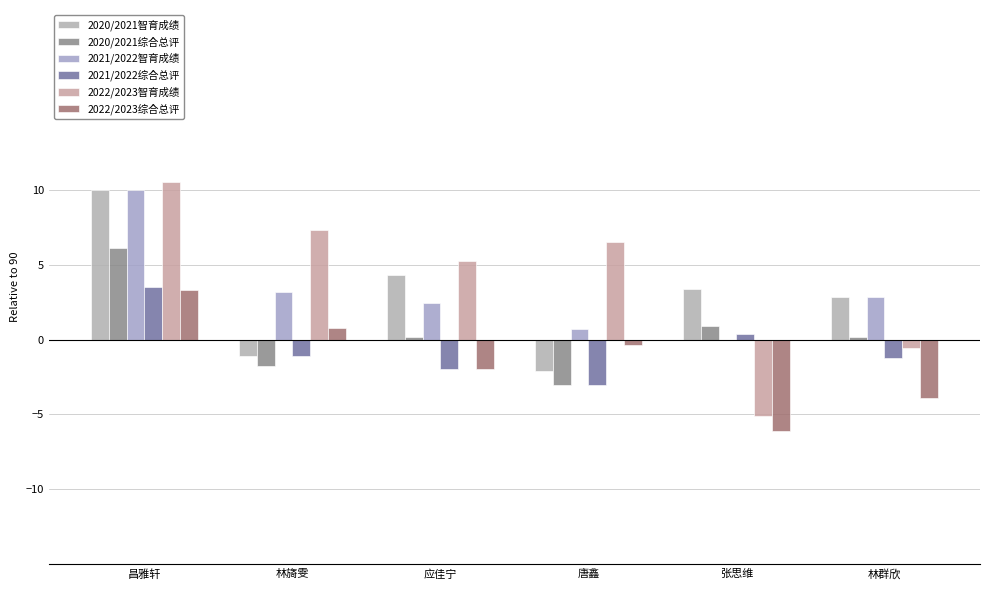

Between 林群欣 and 唐鑫, which is larger?

林群欣